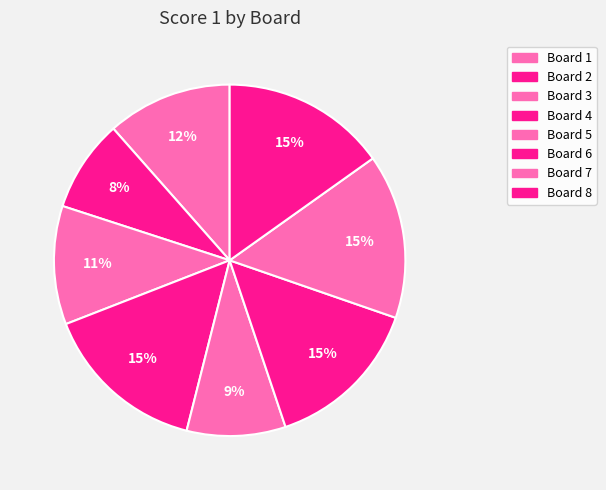

Approximately how many times larger is the value at Board 8 compared to Board 7?

1.0